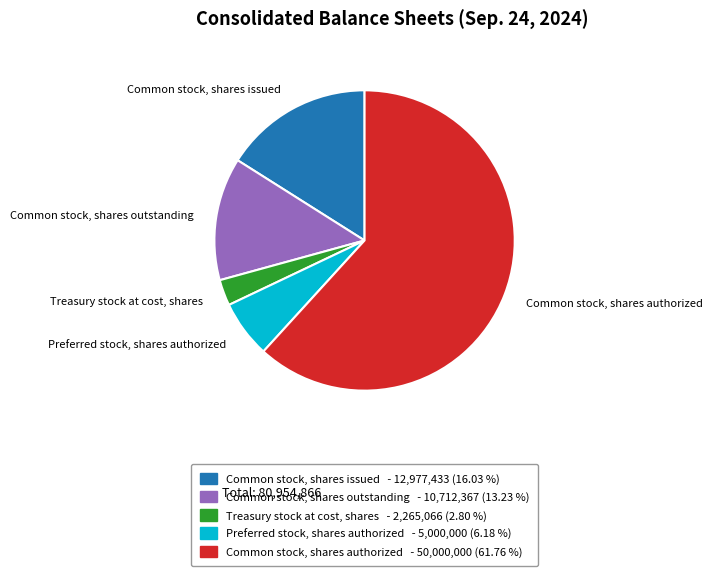

Combined, do Common stock, shares authorized and Preferred stock, shares authorized account for over 50%?

Yes